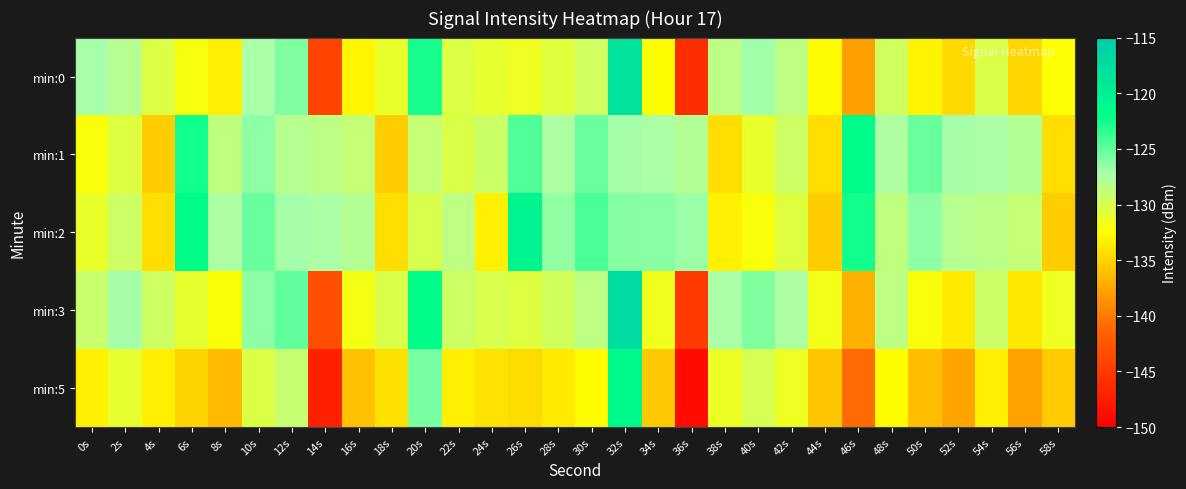

Reading right to left, transcribe all the data shown in this chart.

min:0: 58s=-132.5	56s=-134.8	54s=-130.3	52s=-134.7	50s=-133.1	48s=-129.5	46s=-137.9	44s=-132.7	42s=-128.5	40s=-127.0	38s=-128.4	36s=-146.0	34s=-132.5	32s=-118.3	30s=-129.5	28s=-130.7	26s=-131.5	24s=-131.1	22s=-130.4	20s=-122.8	18s=-131.2	16s=-132.9	14s=-144.2	12s=-126.0	10s=-127.4	8s=-133.4	6s=-132.0	4s=-130.4	2s=-128.1	0s=-127.2
min:1: 58s=-134.3	56s=-127.9	54s=-127.3	52s=-127.1	50s=-125.4	48s=-127.6	46s=-121.6	44s=-134.3	42s=-129.5	40s=-131.2	38s=-134.3	36s=-127.9	34s=-127.3	32s=-127.1	30s=-125.4	28s=-127.6	26s=-124.6	24s=-129.3	22s=-130.3	20s=-128.9	18s=-135.3	16s=-128.9	14s=-128.3	12s=-128.1	10s=-126.4	8s=-128.6	6s=-122.6	4s=-135.3	2s=-130.5	0s=-132.2
min:2: 58s=-135.3	56s=-128.9	54s=-128.3	52s=-128.1	50s=-126.4	48s=-128.6	46s=-122.6	44s=-135.3	42s=-130.5	40s=-132.2	38s=-133.3	36s=-126.9	34s=-126.3	32s=-126.1	30s=-124.4	28s=-126.6	26s=-120.6	24s=-133.3	22s=-128.5	20s=-130.2	18s=-134.3	16s=-127.9	14s=-127.3	12s=-127.1	10s=-125.4	8s=-127.6	6s=-121.6	4s=-134.3	2s=-129.5	0s=-131.2
min:3: 58s=-131.5	56s=-133.8	54s=-129.3	52s=-133.7	50s=-132.1	48s=-128.5	46s=-136.9	44s=-131.7	42s=-127.5	40s=-126.0	38s=-127.4	36s=-145.0	34s=-131.5	32s=-117.3	30s=-128.5	28s=-129.7	26s=-130.5	24s=-130.1	22s=-129.4	20s=-121.8	18s=-130.2	16s=-131.9	14s=-143.2	12s=-125.0	10s=-126.4	8s=-132.4	6s=-131.0	4s=-129.4	2s=-127.1	0s=-129.2
min:5: 58s=-135.5	56s=-137.8	54s=-133.3	52s=-137.7	50s=-136.1	48s=-132.5	46s=-140.9	44s=-135.7	42s=-131.5	40s=-130.0	38s=-131.4	36s=-149.0	34s=-135.5	32s=-121.3	30s=-132.5	28s=-133.7	26s=-134.5	24s=-134.1	22s=-133.4	20s=-125.8	18s=-134.2	16s=-135.9	14s=-147.2	12s=-129.0	10s=-130.4	8s=-136.4	6s=-135.0	4s=-133.4	2s=-131.1	0s=-133.2